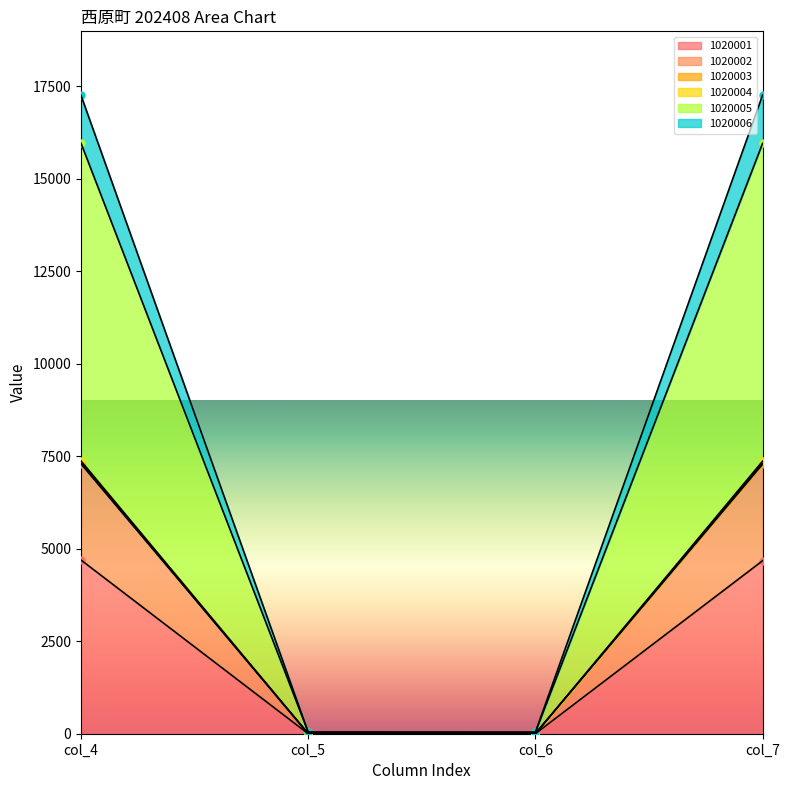

Does the chart have visible grid lines?

No